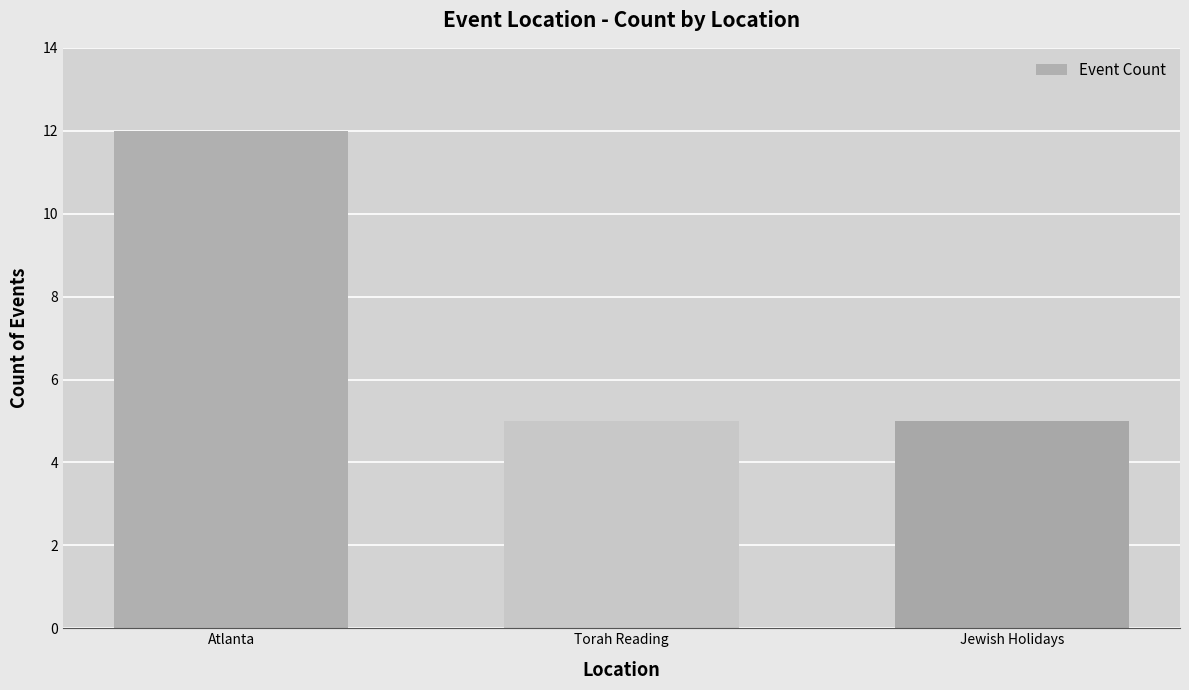

Count the values in the range 5 to 12.

3